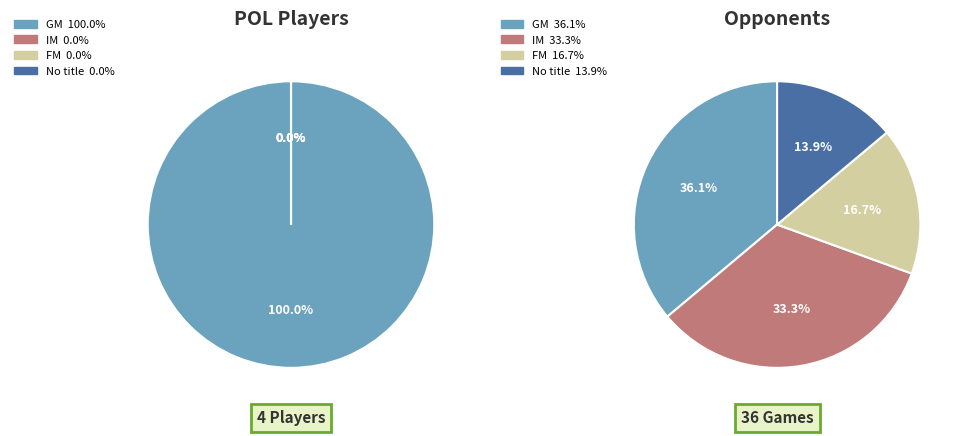

Which has a higher value, IM or GM?

GM